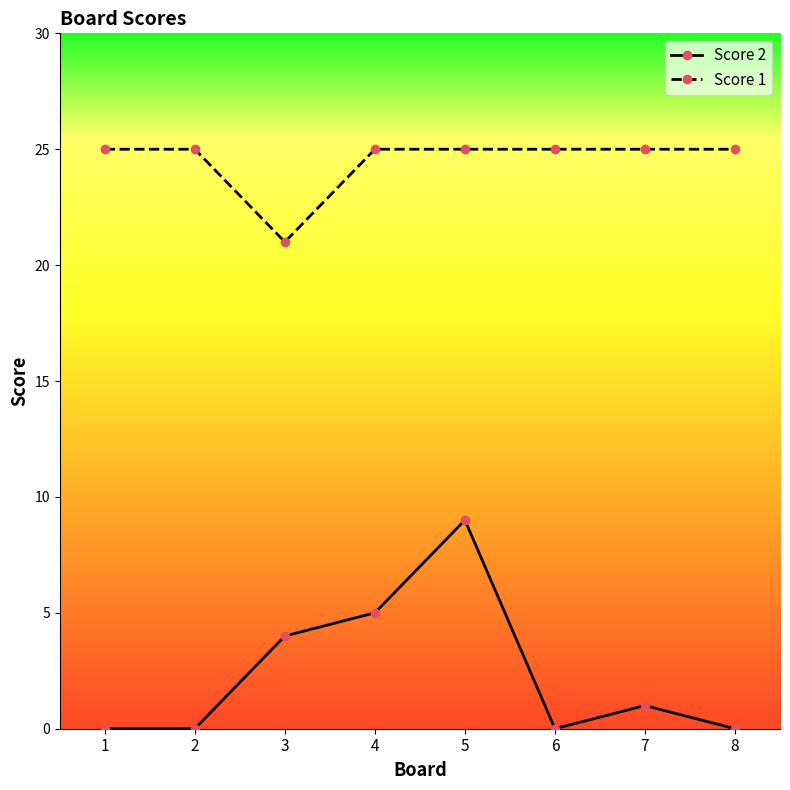

Which series has the widest spread of values?

Score 2